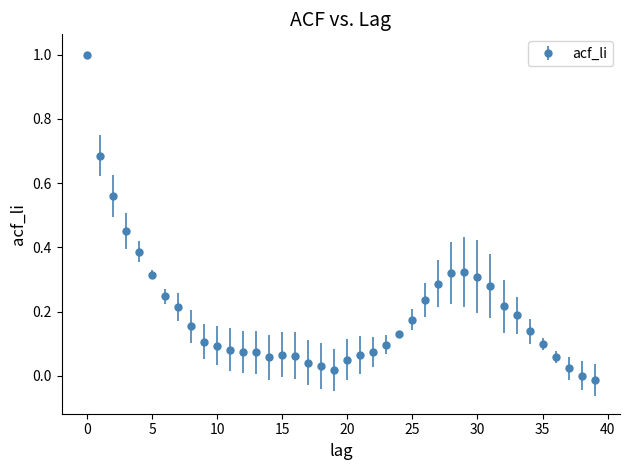

What is the sum of all values?

7.8